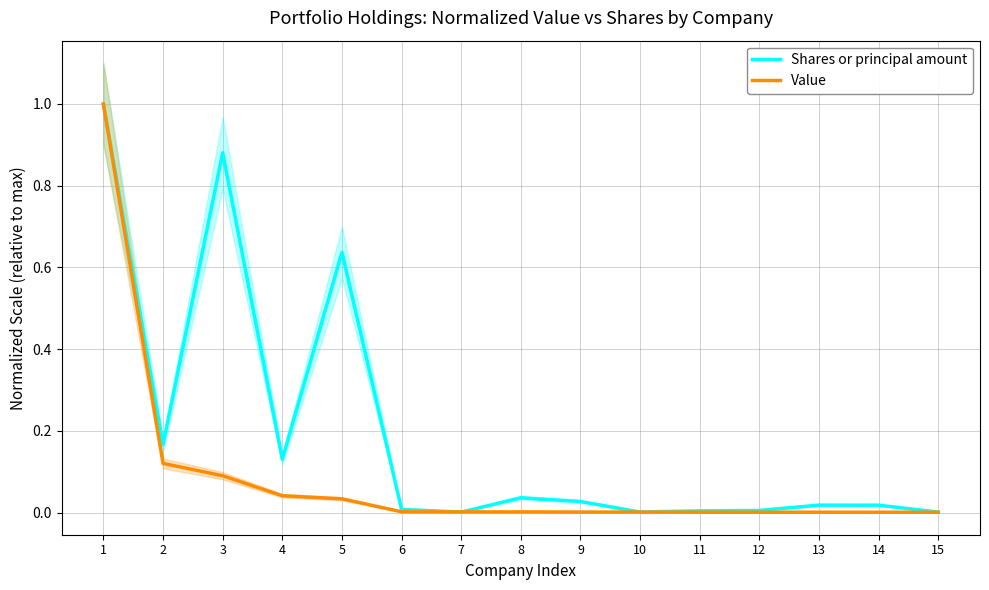

Between which two adjacent categories do Shares or principal amount and Value first intersect?

6 and 7